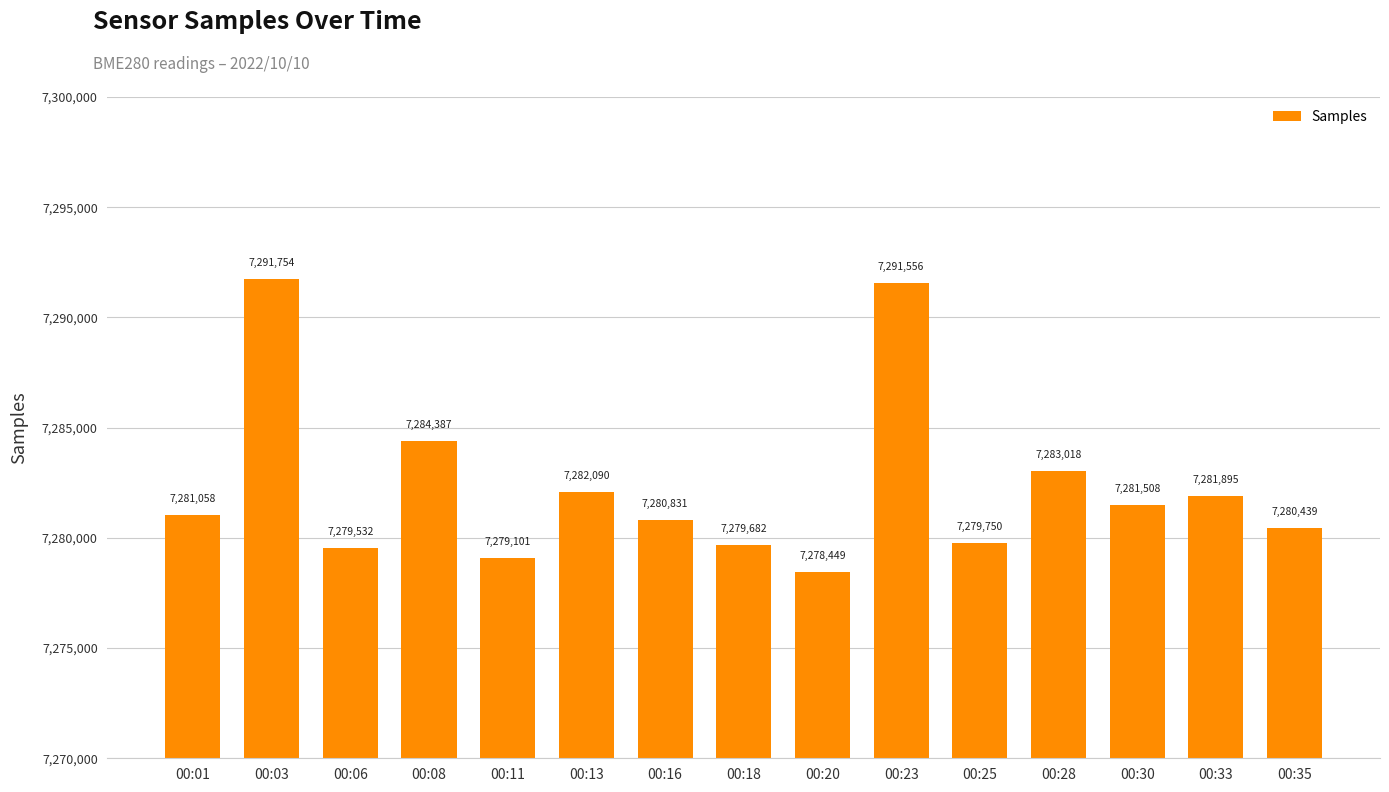

What is the change in value from 00:08 to 00:23?

+7169